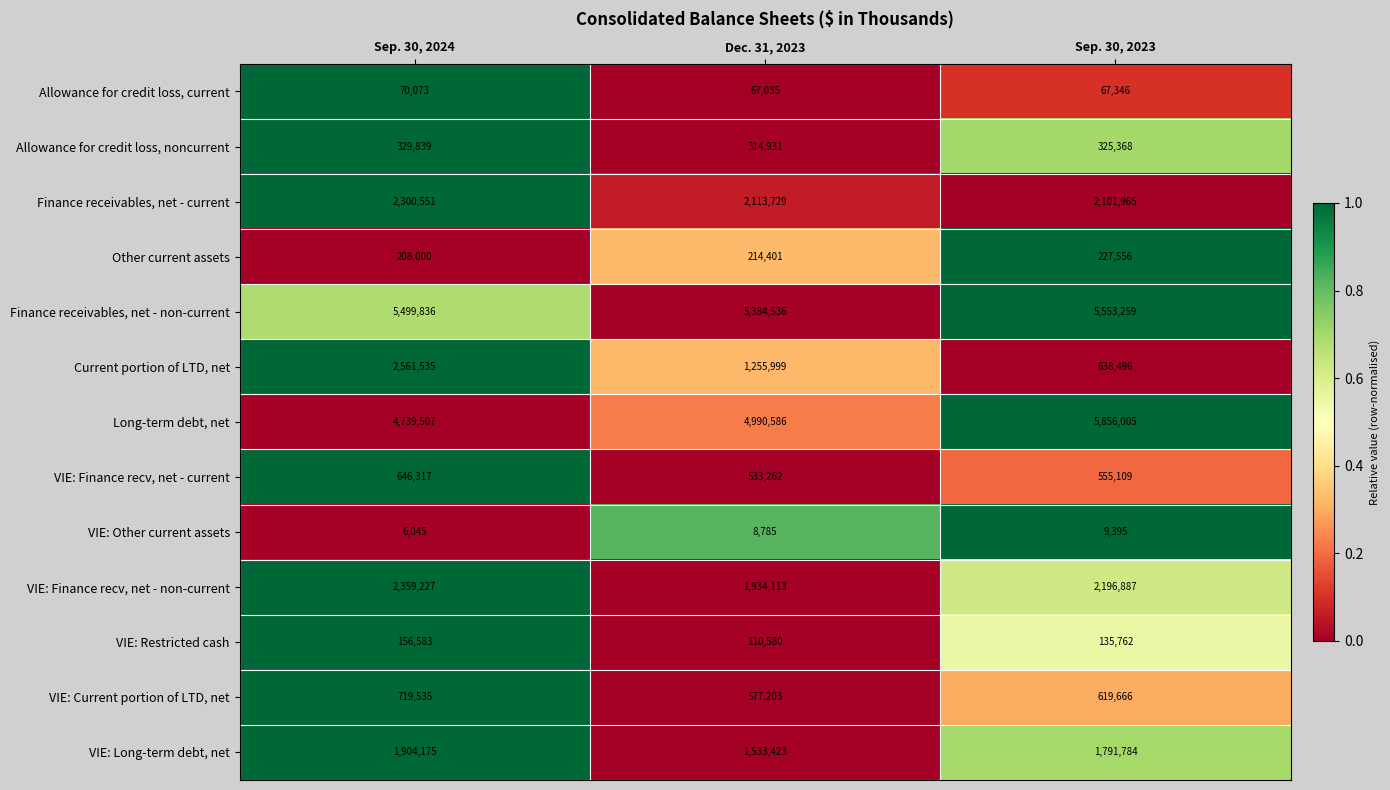

Count the Finance receivables, net - non-current values in the range 5384536 to 5553259.

3